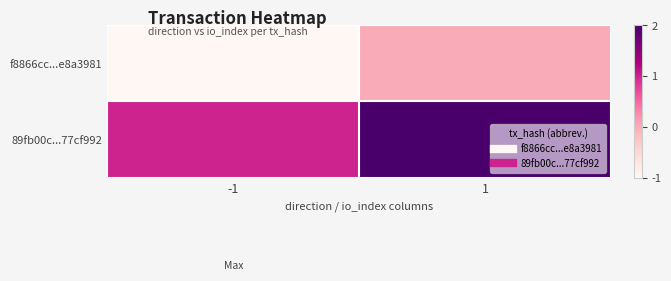

Reading left to right, transcribe all the data shown in this chart.

f8866cc...e8a3981: -1=-1	1=0
89fb00c...77cf992: -1=1	1=2